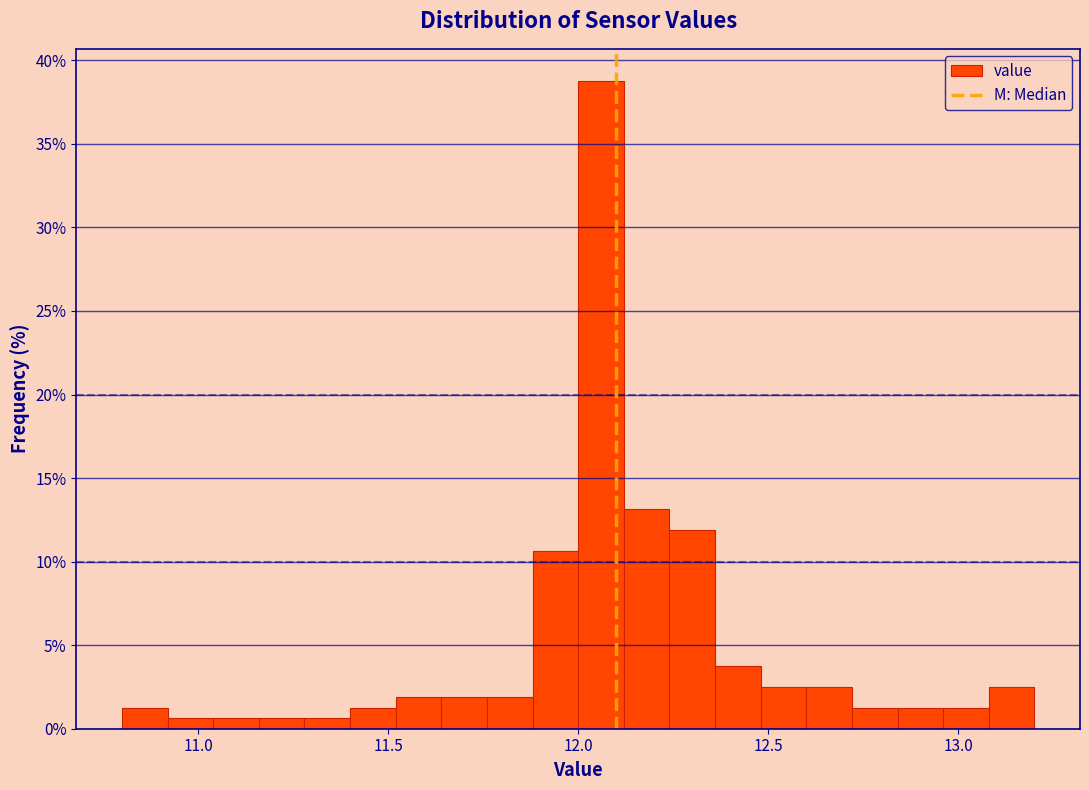

Around what value on the x-axis is the tallest bar? Give the approximate position of its centre, as read against the axis.

12.05